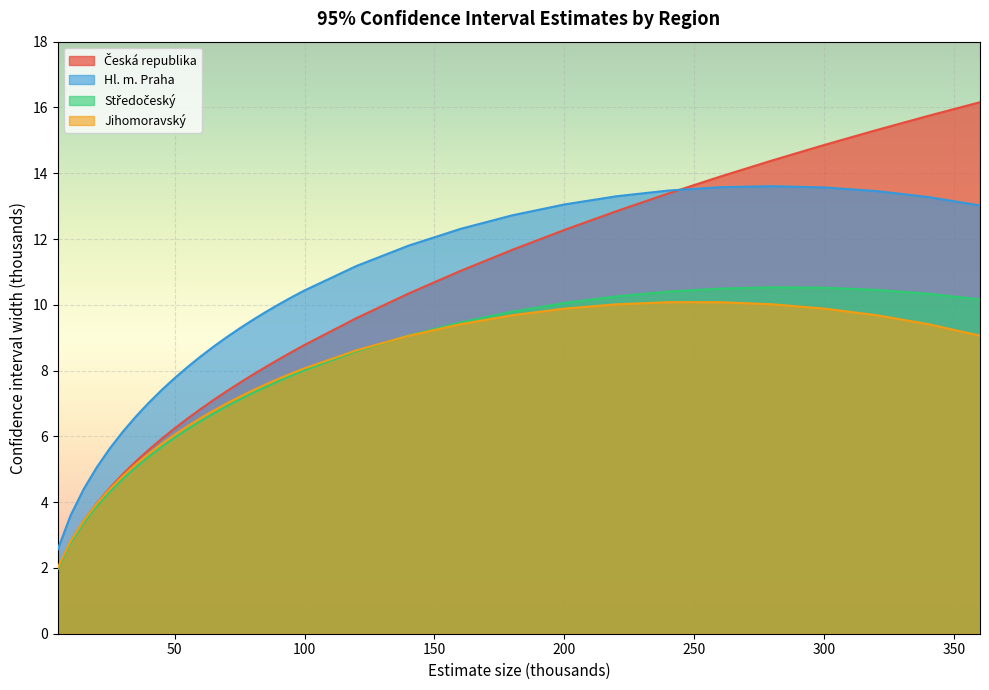

What value does the Česká republika series have at 95?

8.6